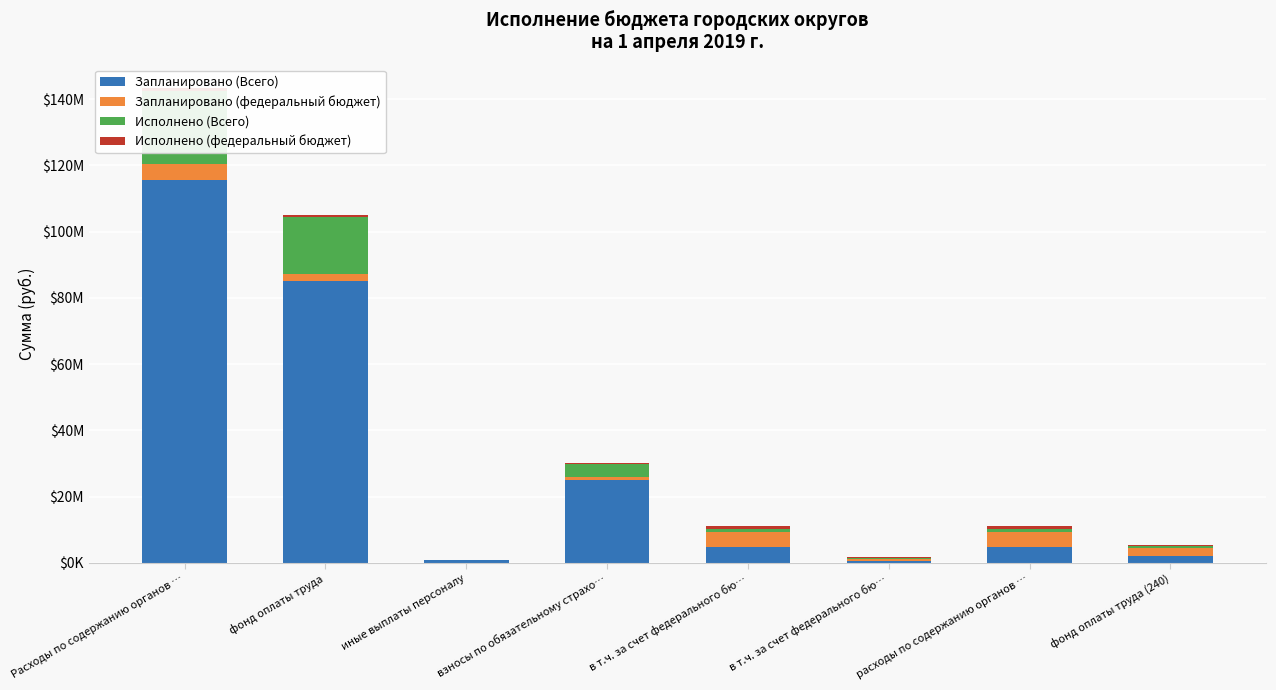

Rank the series by their maximum value, from lowest to highest.

Исполнено (федеральный бюджет), Запланировано (федеральный бюджет), Исполнено (Всего), Запланировано (Всего)